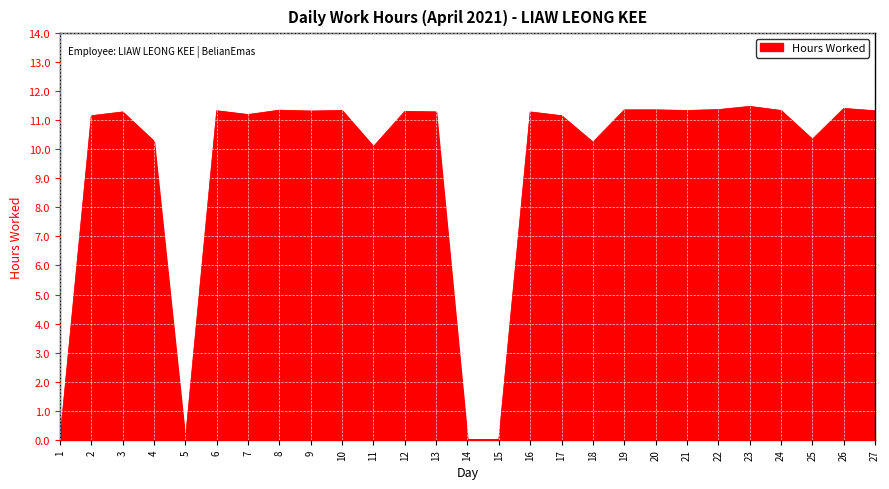

What is the ratio of the value at 24 to the value at 21?

1.0